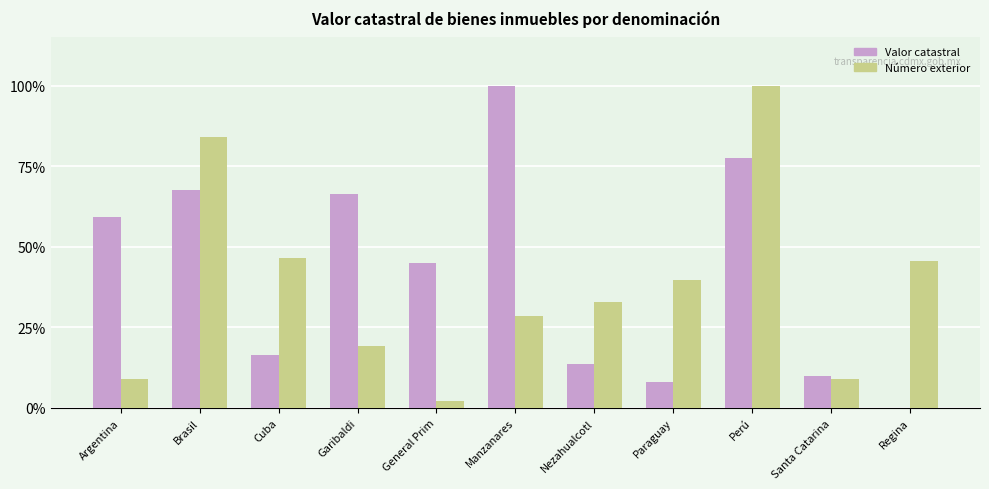

Is the value of Número exterior at Nezahualcotl greater than the value of Valor catastral at Regina?

Yes